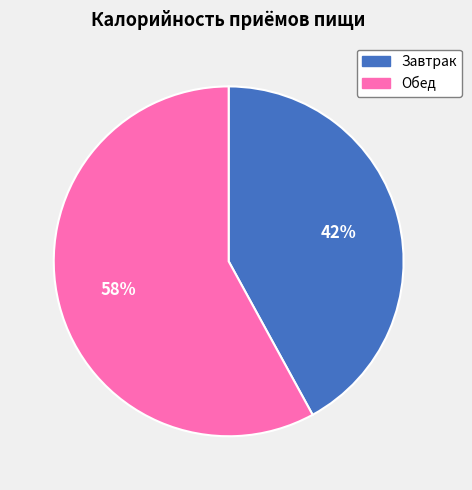

Which category accounts for the majority?

Обед